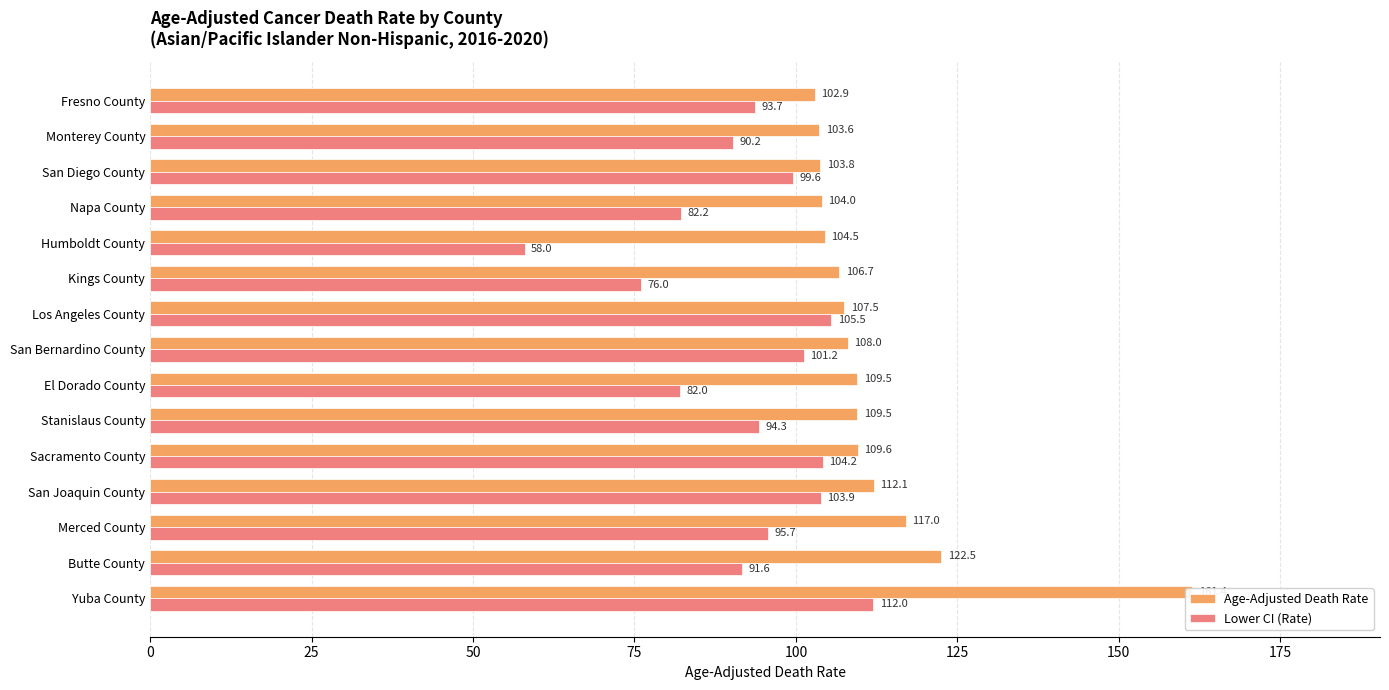

What is the sum of the Age-Adjusted Death Rate values at Napa County and San Diego County?

207.8